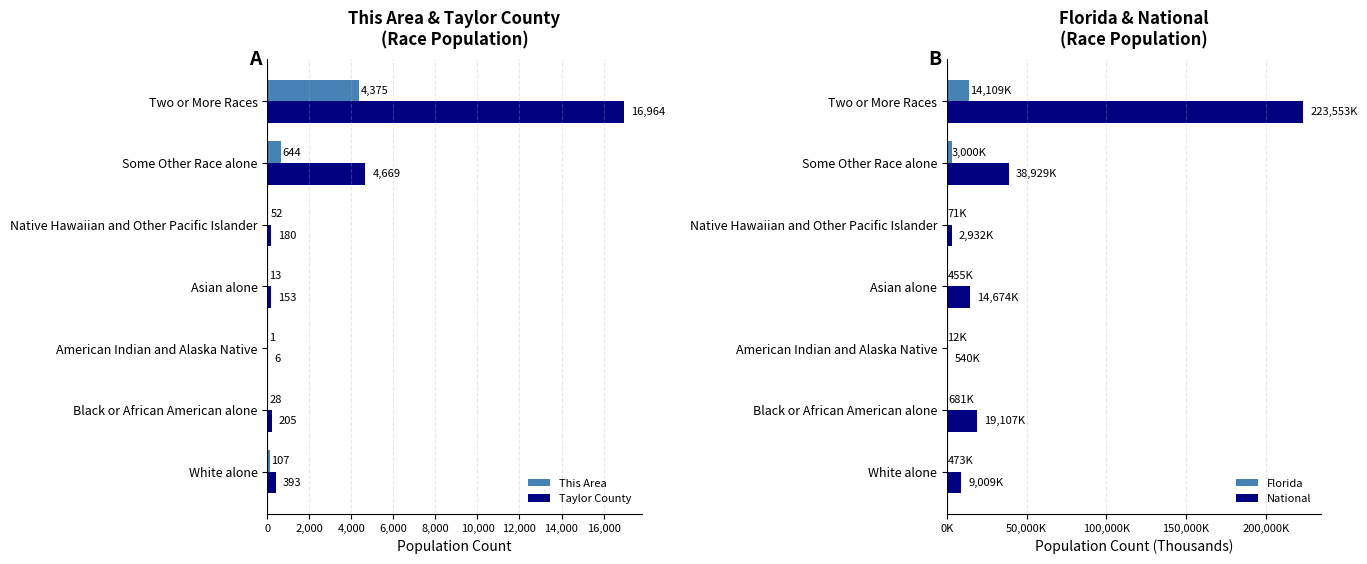

The value of Taylor County at Asian alone is 153. True or false?

True